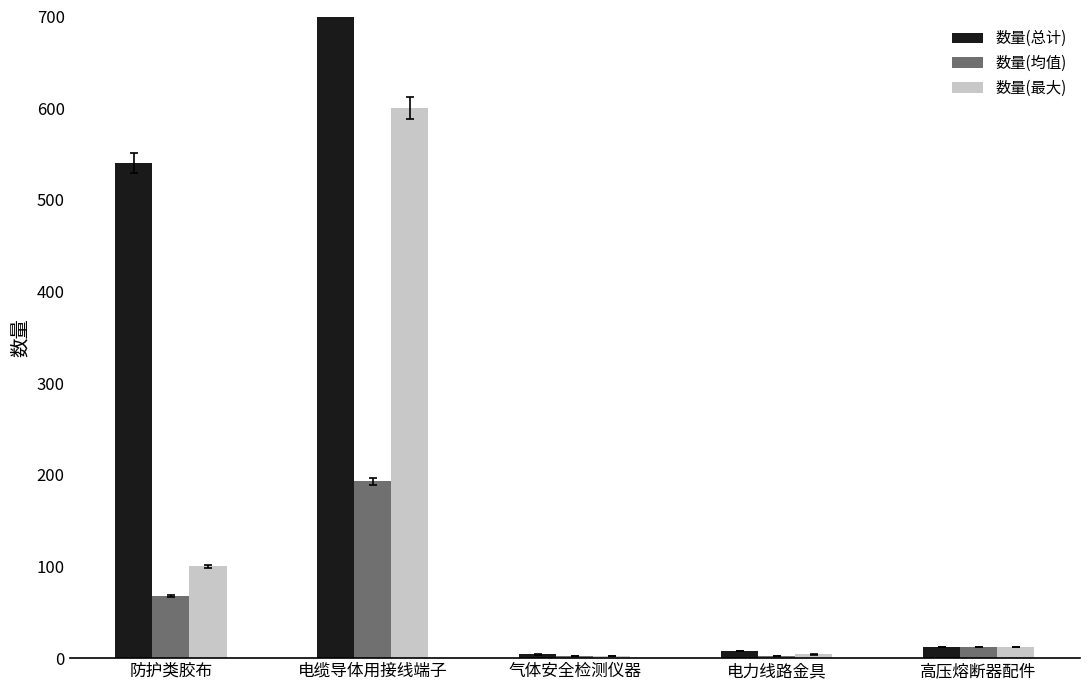

What is the average value of the 数量(总计) series?

693